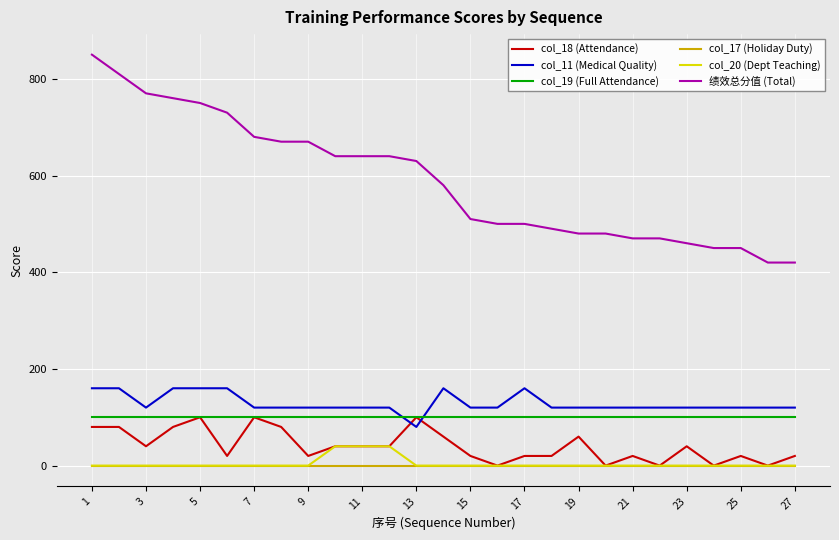

After their last crossing, which series has the higher values: col_11 (Medical Quality) or col_19 (Full Attendance)?

col_11 (Medical Quality)